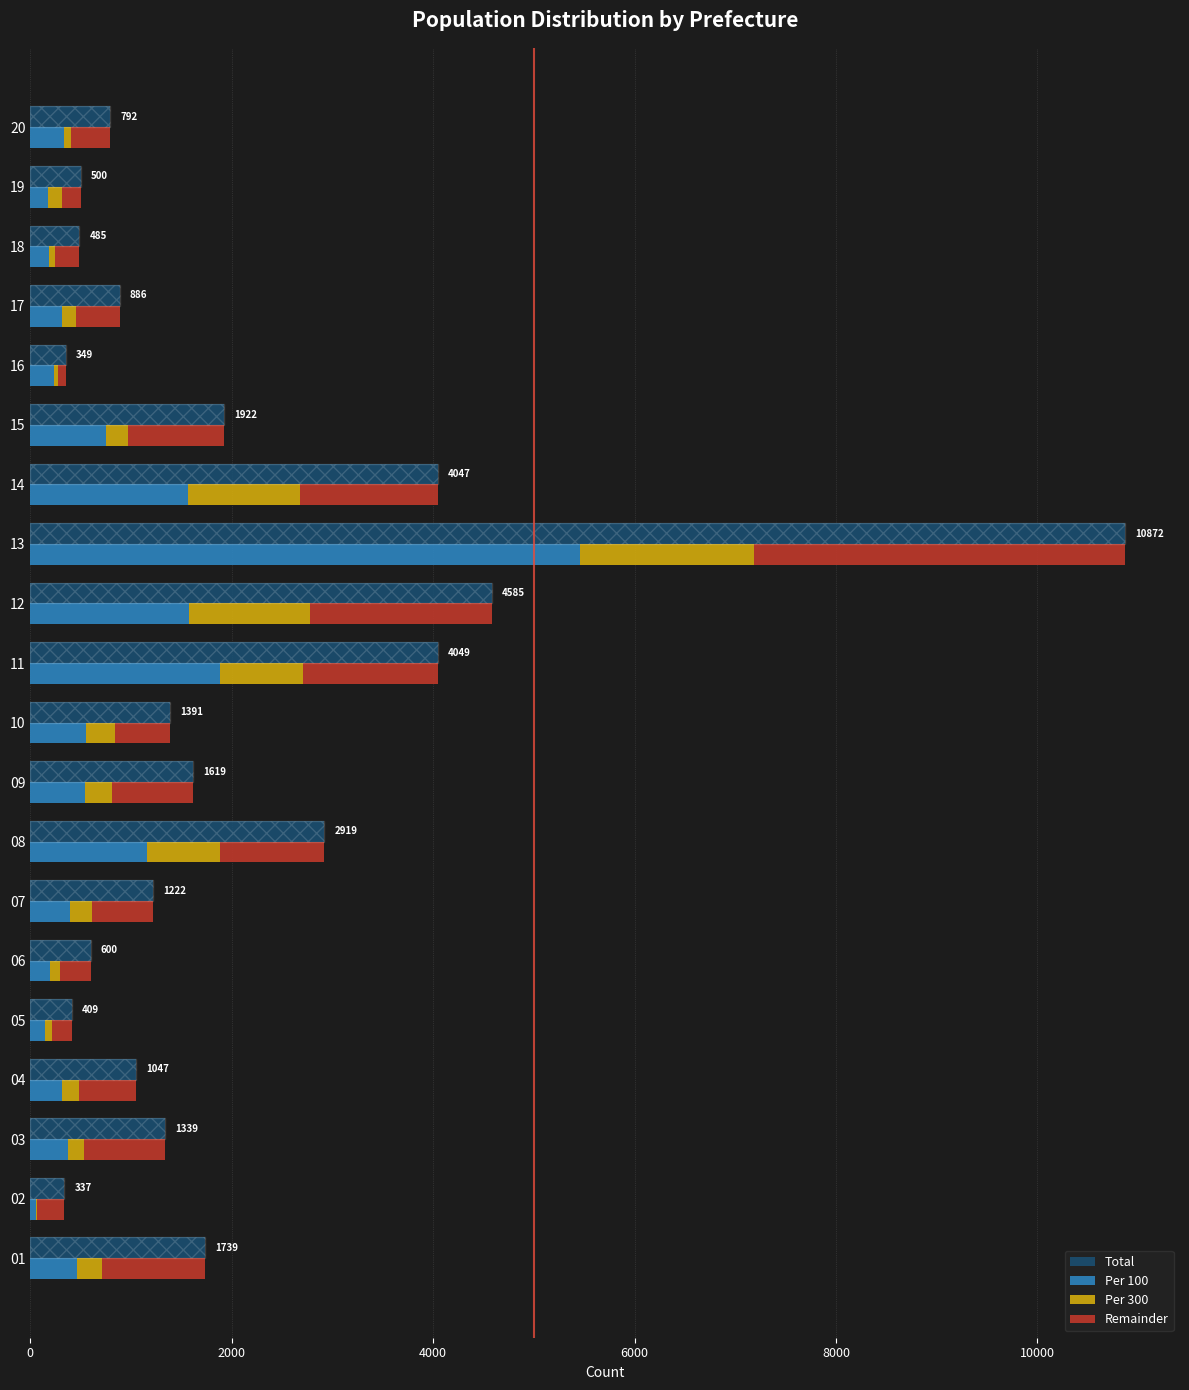

What is the minimum value shown in the chart?

10